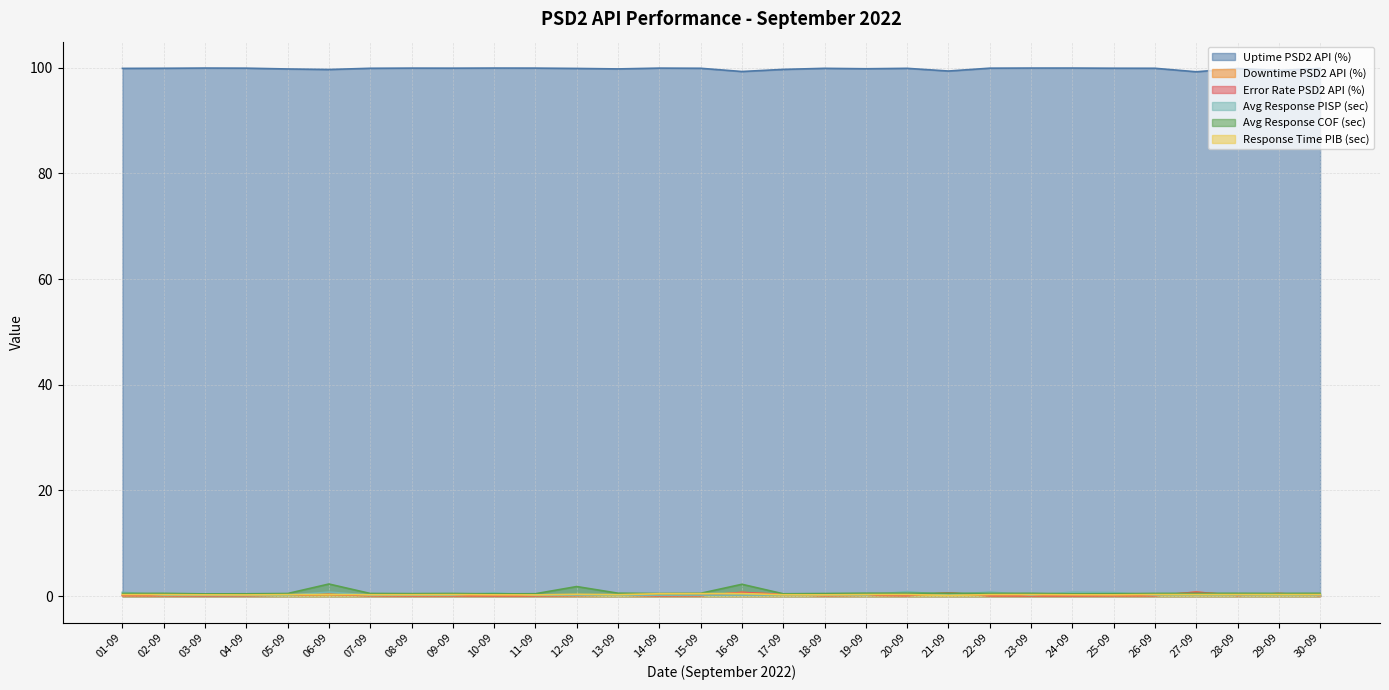

Is the value of Downtime PSD2 API (%) at 30-09 greater than the value of Uptime PSD2 API (%) at 26-09?

No